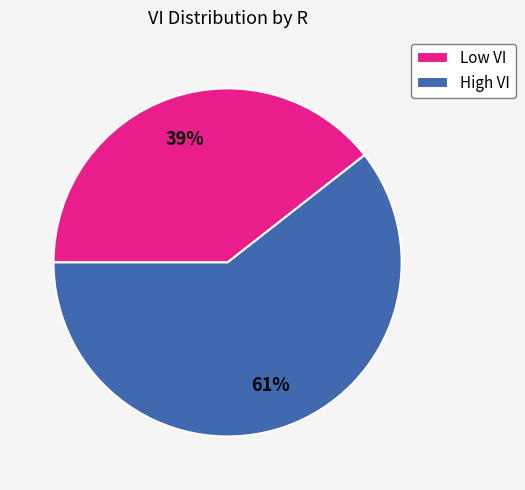

How many slices are in this pie chart?

2